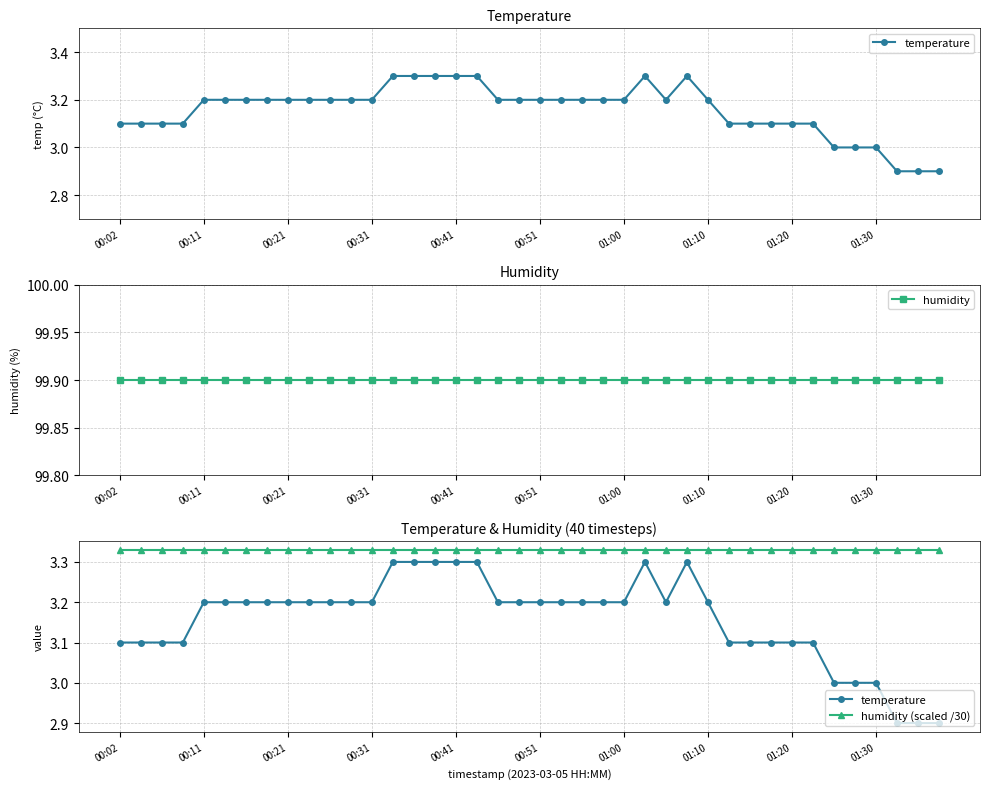

True or false: temperature has a value of 3.1 at 31.

True